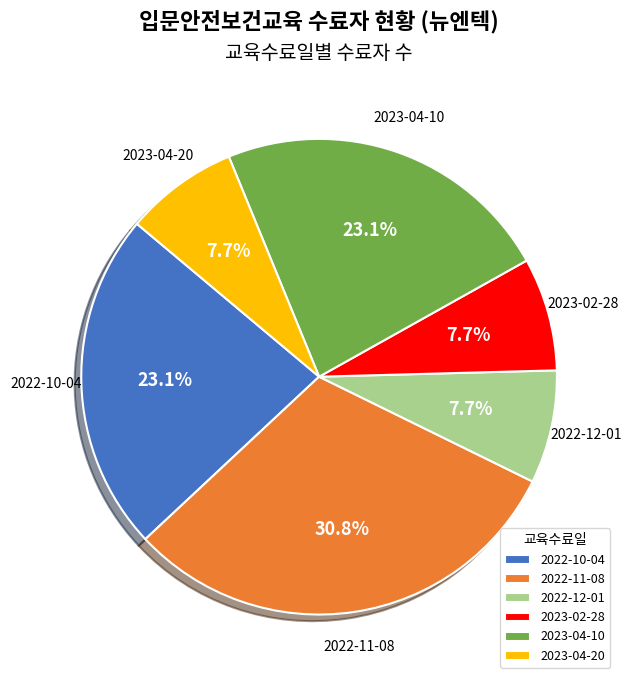

To the nearest percent, what portion does 2022-12-01 represent?

8%